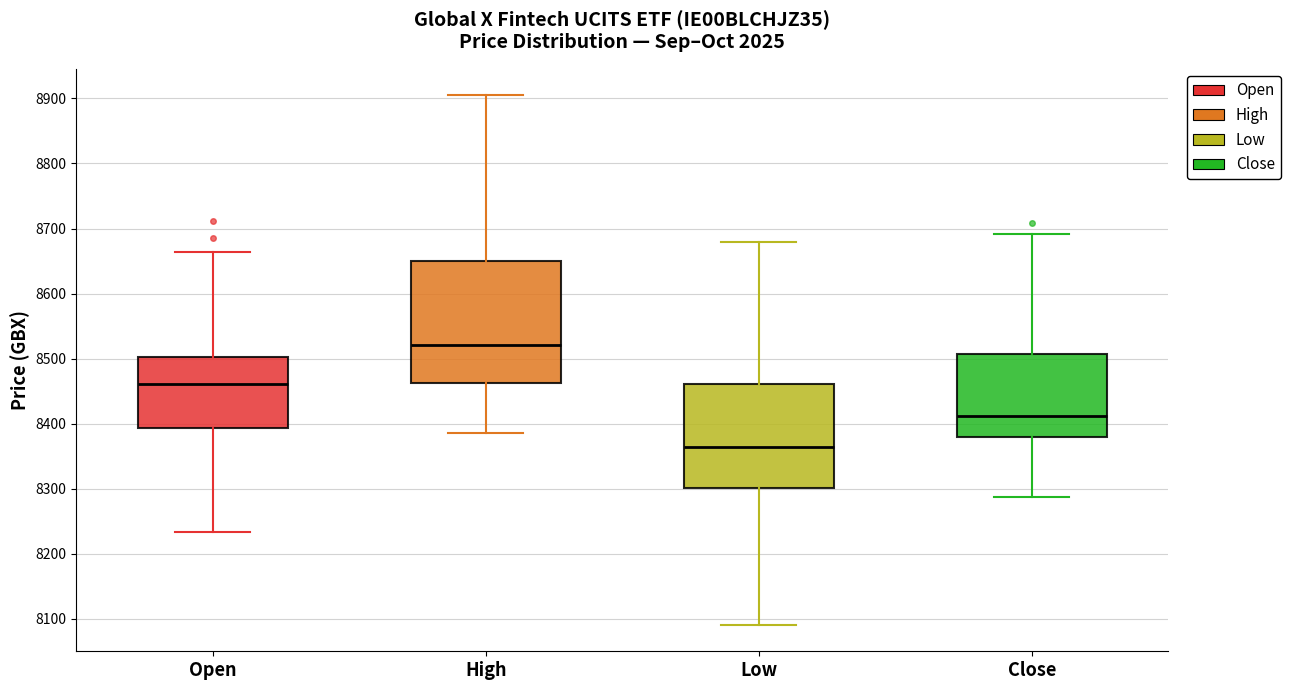

Reading left to right, read every box against the y-axis: the position of its median line, the range the box covers, and the ends of its whiskers. The values are not printed on the chart, so give them approximately, as read against the axis.

Open: median 8460, box 8390 to 8500, whiskers 8230 to 8660
High: median 8520, box 8460 to 8650, whiskers 8390 to 8910
Low: median 8360, box 8300 to 8460, whiskers 8090 to 8680
Close: median 8410, box 8380 to 8510, whiskers 8290 to 8690